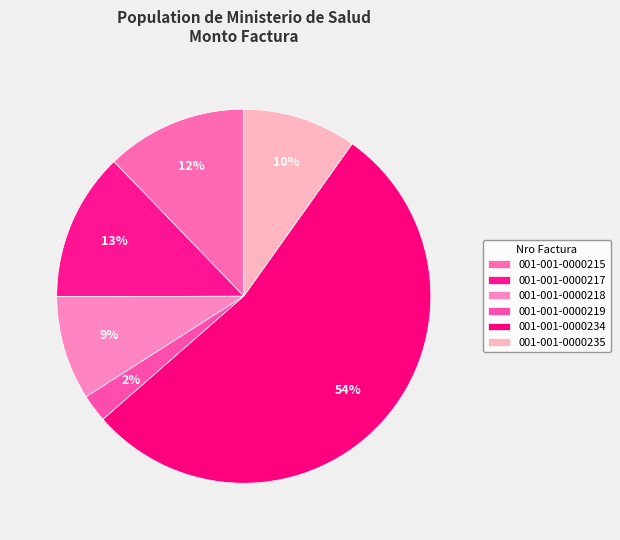

What is the majority slice?

001-001-0000234